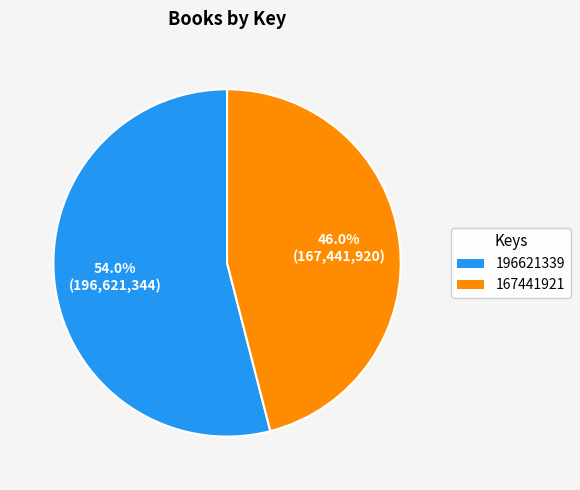

Does any single category account for the majority?

Yes